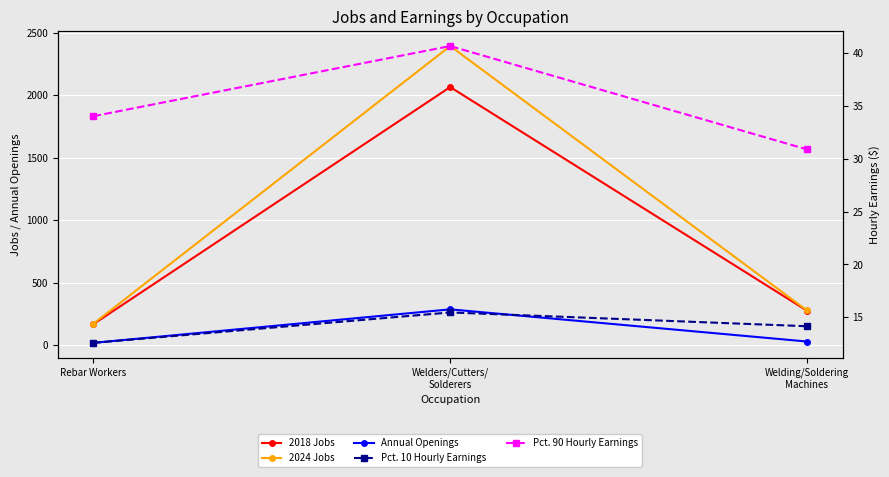

What position from the right is Welders/Cutters/
Solderers?

2